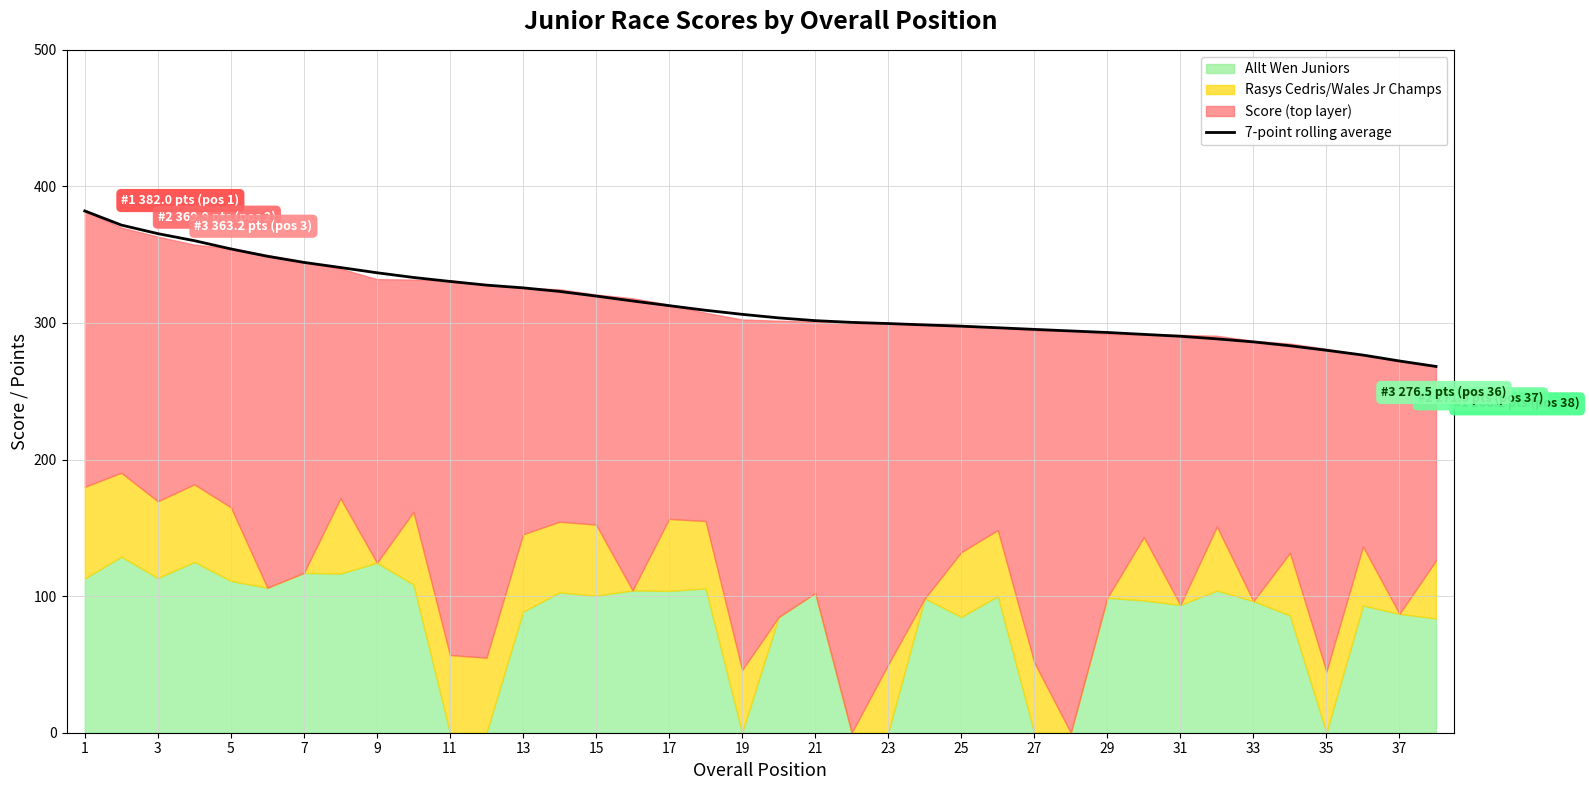

Reading right to left, transcribe all the data shown in this chart.

268.2	272.2	276.5	280.0	283.3	286.2	288.4	290.3	291.7	293.0	294.2	295.3	296.5	297.7	298.6	299.6	300.4	301.7	303.7	306.3	309.3	312.7	316.1	319.7	323.1	325.7	327.7	330.4	333.3	336.8	340.6	344.4	348.8	354.2	360.3	365.4	371.7	382.0